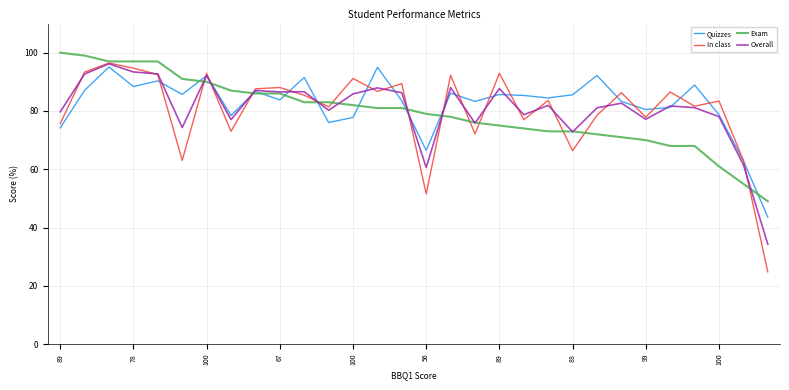

What is the minimum value for Exam?

49.0